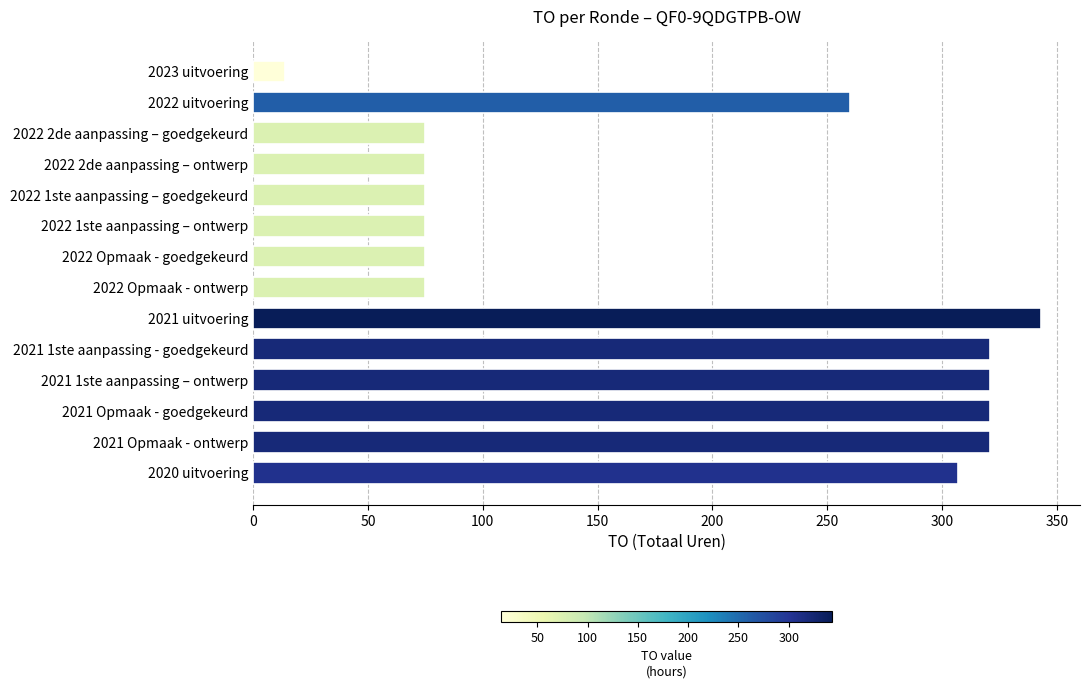

Reading top to bottom, extract all data points from this chart.

2023 uitvoering=14	2022 uitvoering=260	2022 2de aanpassing – goedgekeurd=75	2022 2de aanpassing – ontwerp=75	2022 1ste aanpassing – goedgekeurd=75	2022 1ste aanpassing – ontwerp=75	2022 Opmaak - goedgekeurd=75	2022 Opmaak - ontwerp=75	2021 uitvoering=343	2021 1ste aanpassing - goedgekeurd=321	2021 1ste aanpassing – ontwerp=321	2021 Opmaak - goedgekeurd=321	2021 Opmaak - ontwerp=321	2020 uitvoering=307